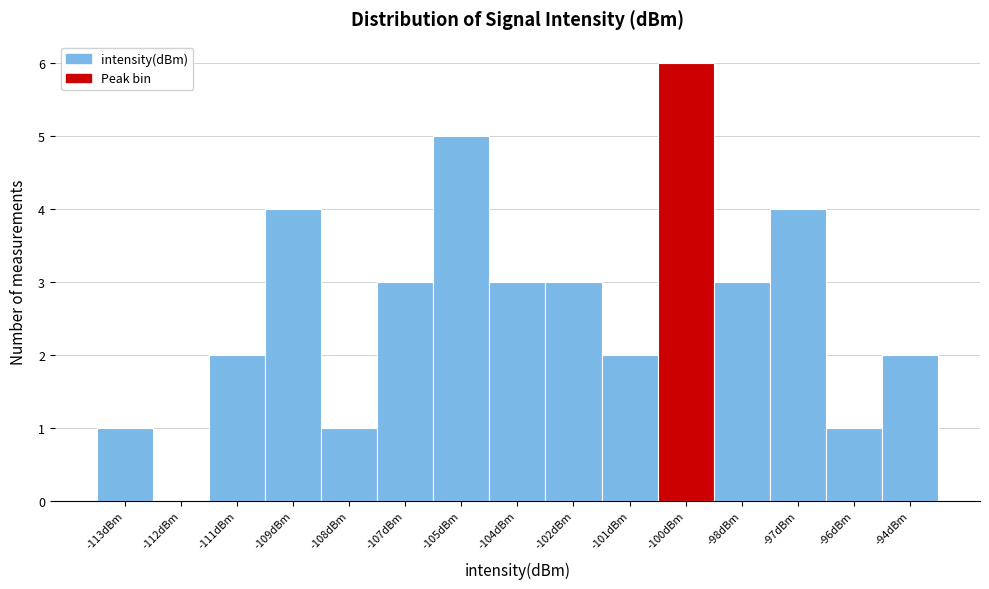

Reading left to right, transcribe all the data shown in this chart.

-113dBm=1	-112dBm=0	-111dBm=2	-109dBm=4	-108dBm=1	-107dBm=3	-105dBm=5	-104dBm=3	-102dBm=3	-101dBm=2	-100dBm=6	-98dBm=3	-97dBm=4	-96dBm=1	-94dBm=2